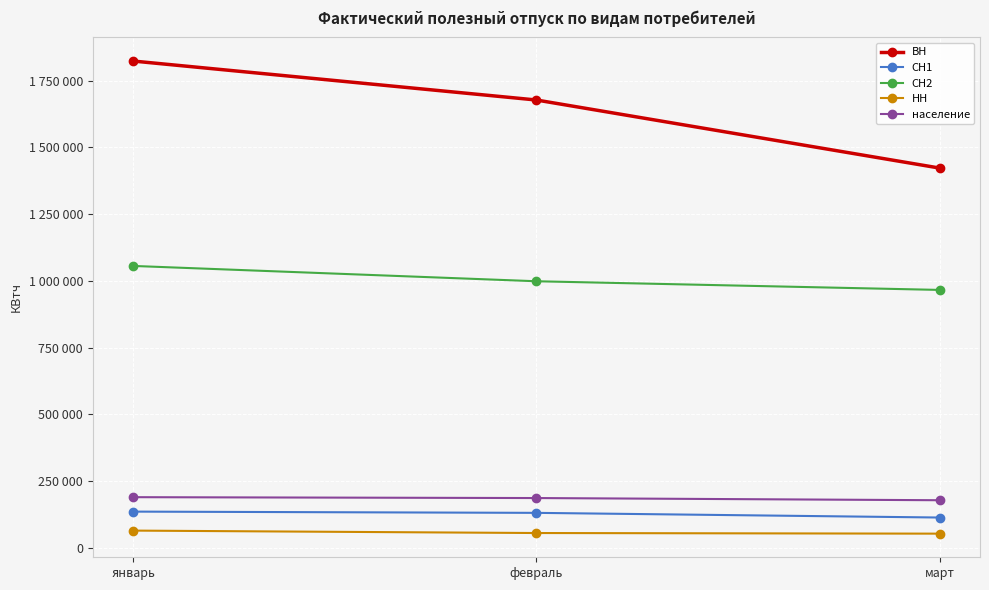

Does the chart have visible grid lines?

Yes